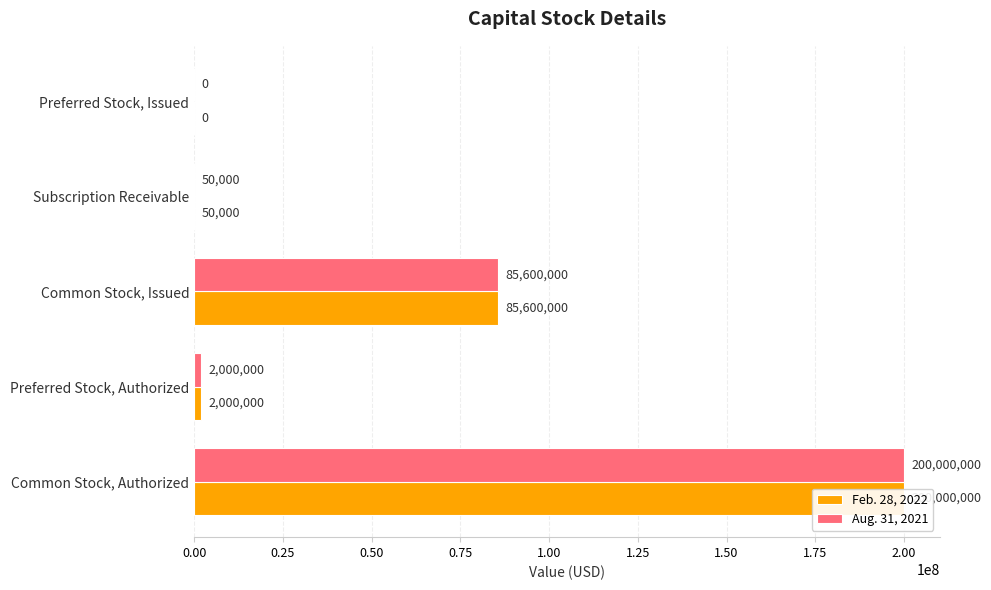

At how many categories does at least one series exceed 77361863?

2